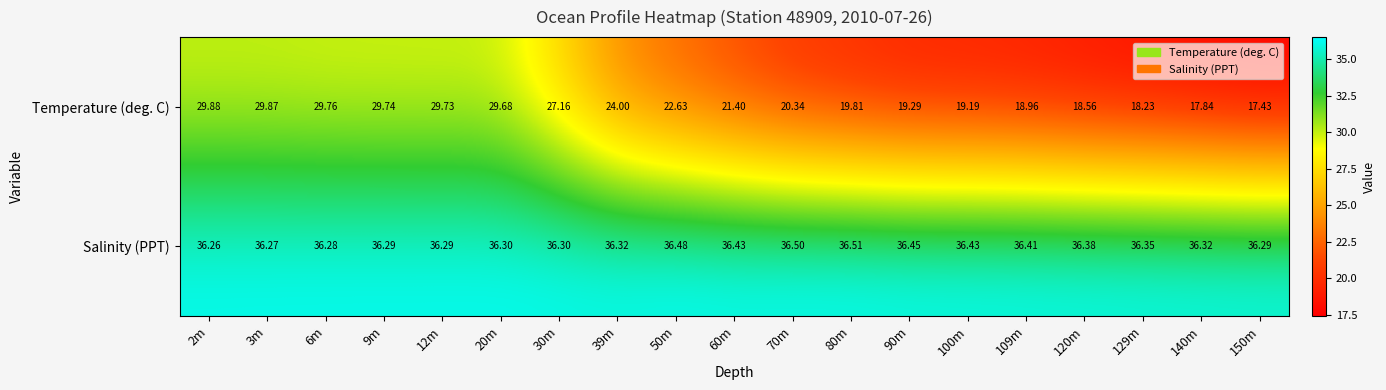

List the series in order of their overall mean, lowest first.

Temperature (deg. C), Salinity (PPT)